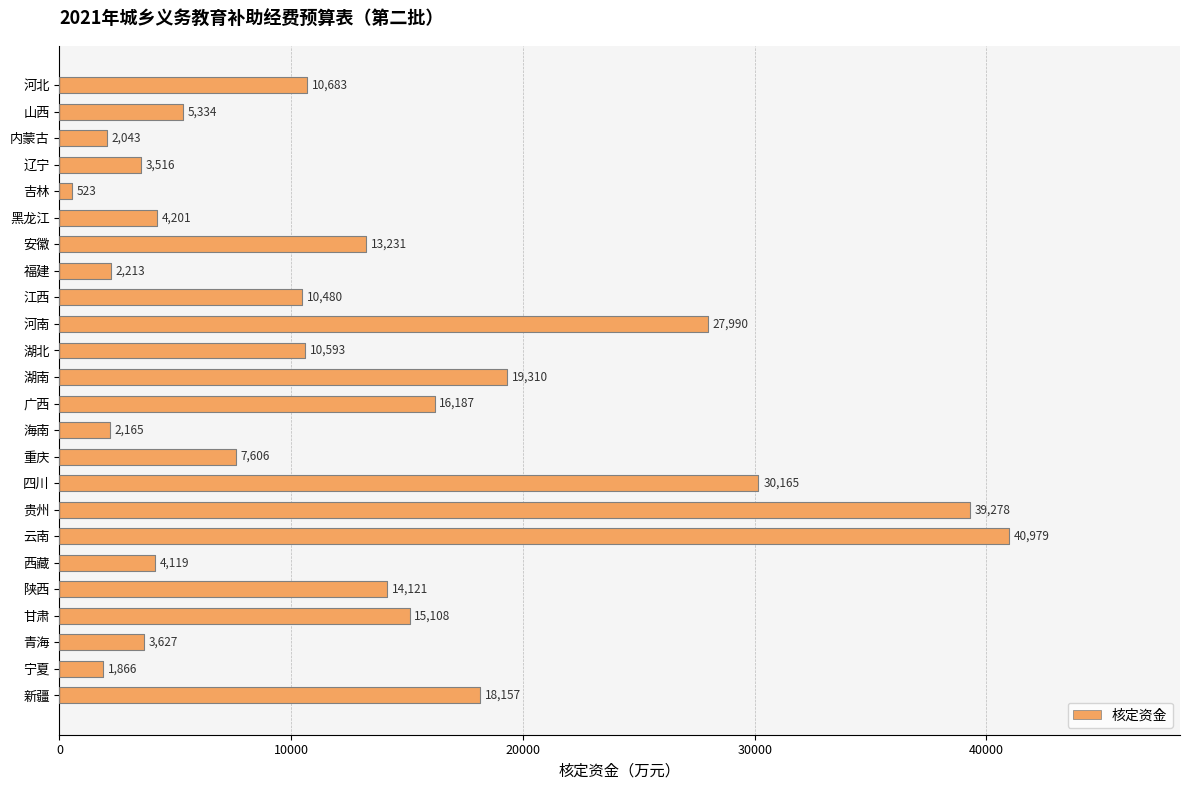

Count the number of categories in the chart.

24